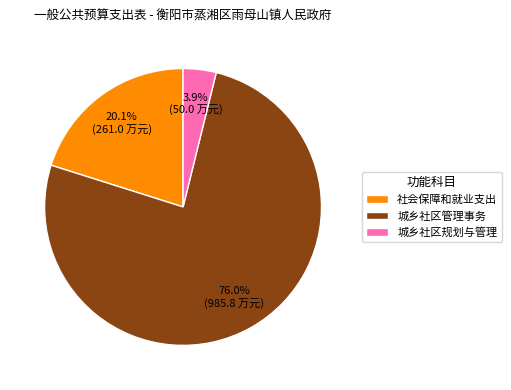

Which slice is the smallest?

城乡社区规划与管理